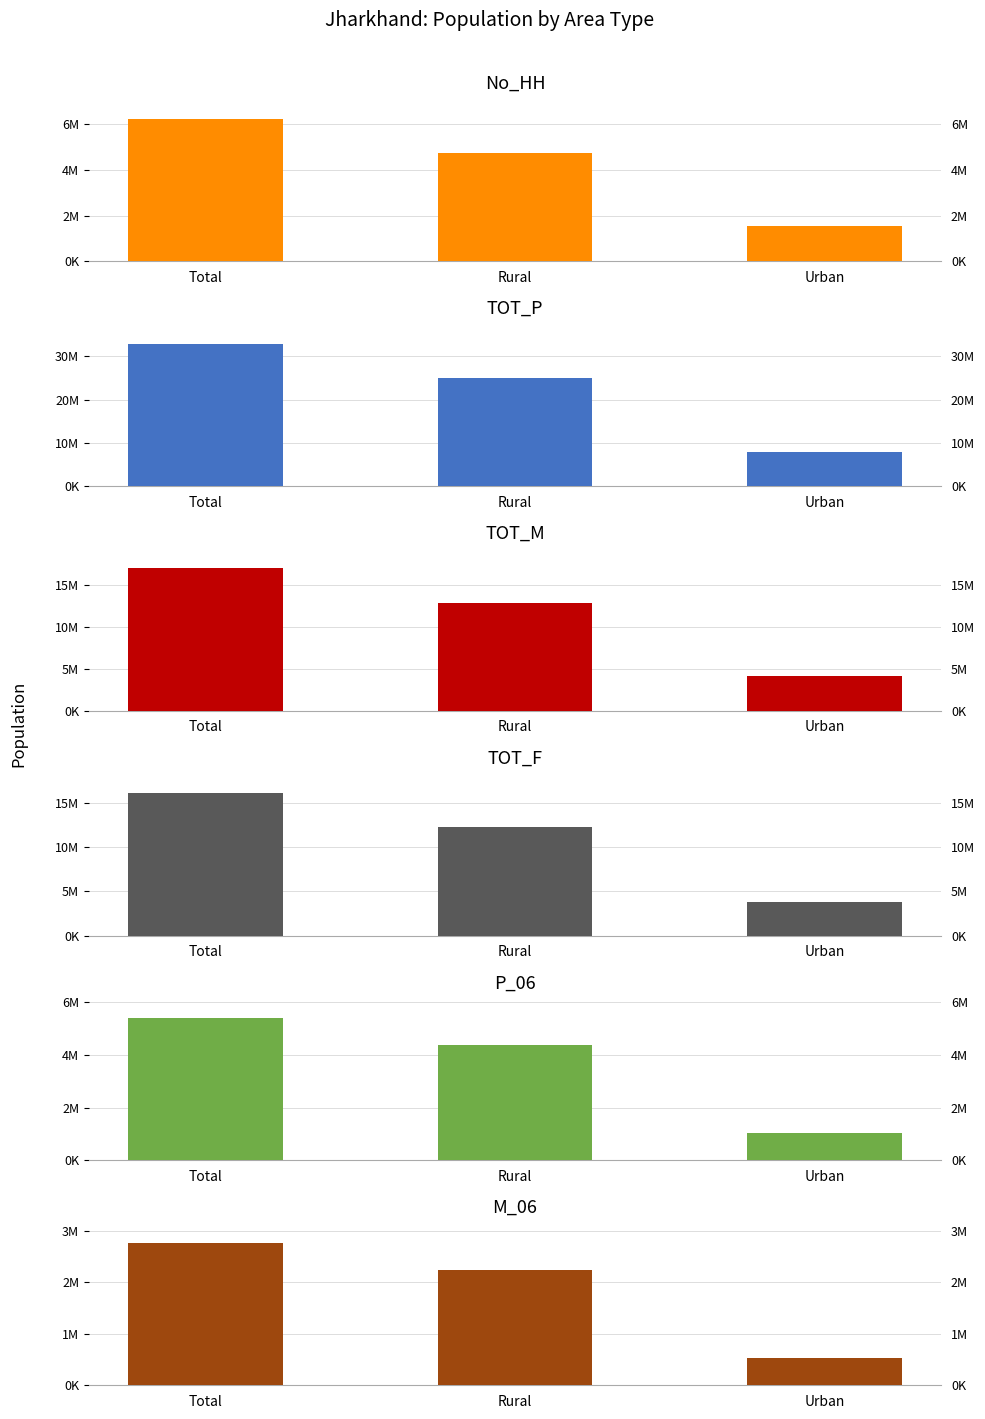

What is the difference between the M_06 values at Urban and Total?

2231494